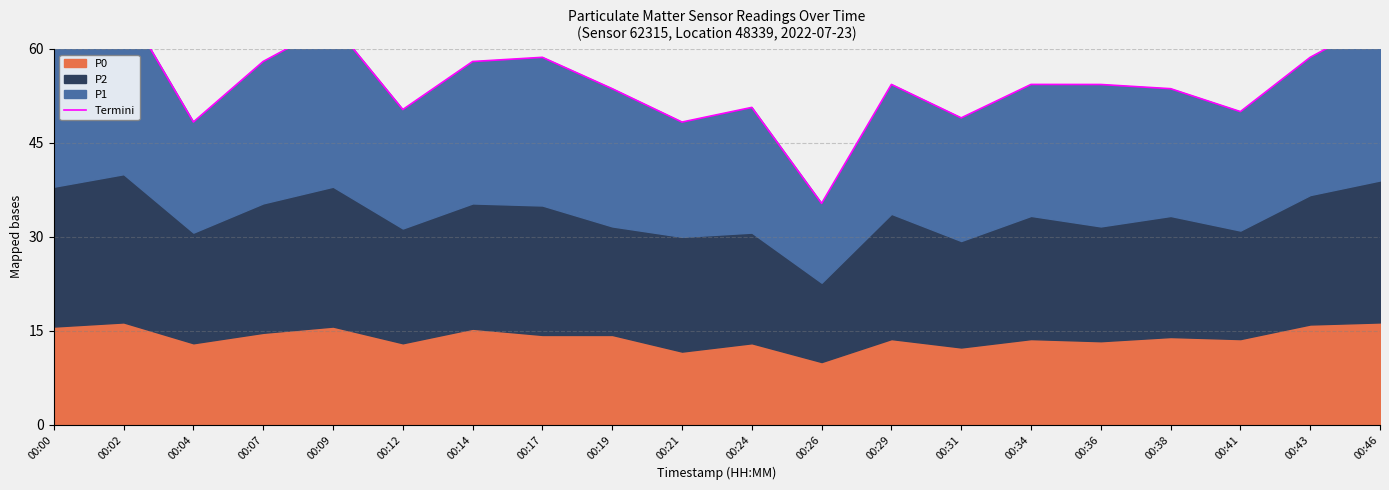

How many data points are above 54?

11